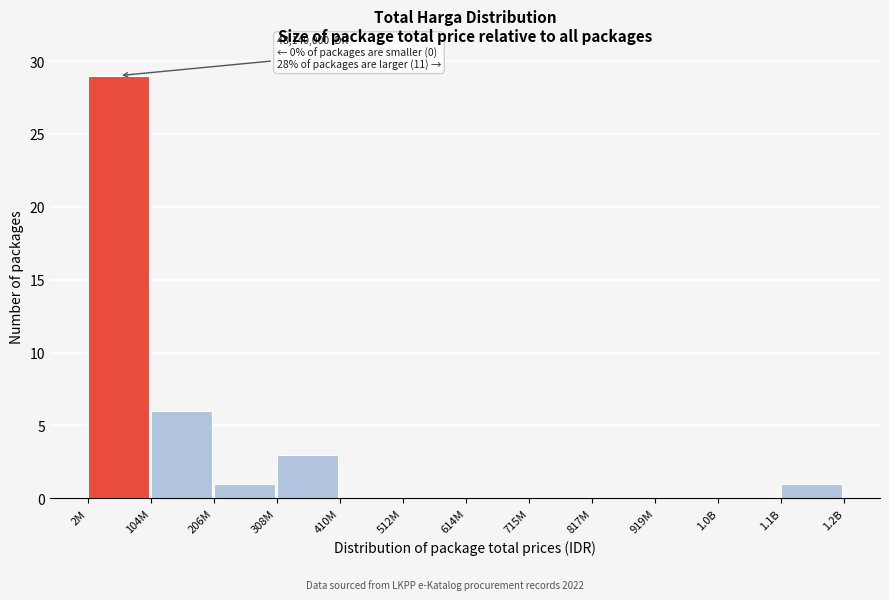

Reading left to right, transcribe all the data shown in this chart.

2M=29	104M=6	206M=1	308M=3	410M=0	512M=0	614M=0	715M=0	817M=0	919M=0	1.0B=0	1.1B=1